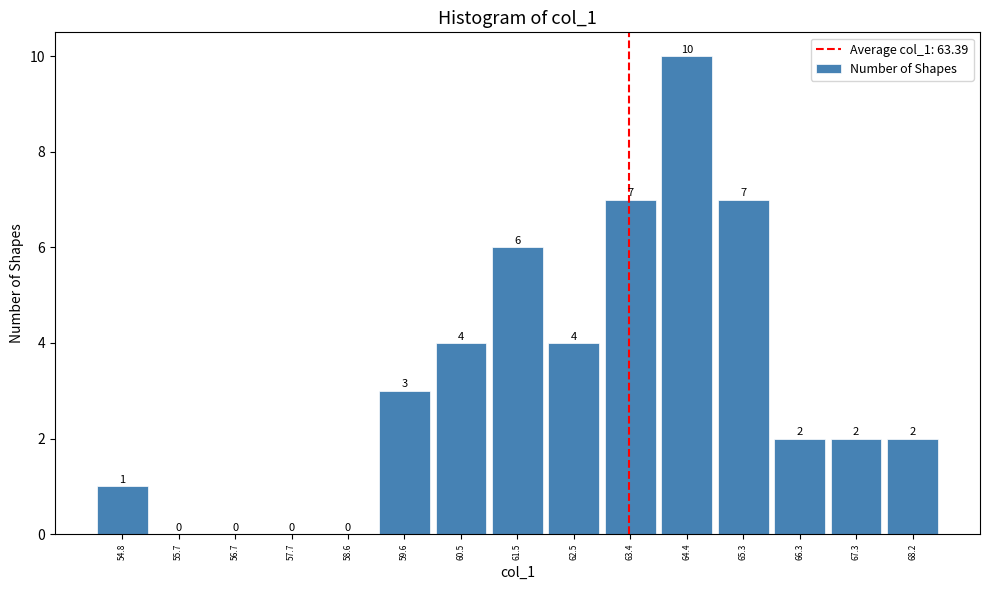

Reading left to right, transcribe this chart: for each bar, give the range it covers on the x-axis and its height. The bar edges are not printed on the chart, so give them approximately, as read against the axis.

54.30 to 55.26: 1
55.26 to 56.22: 0
56.22 to 57.18: 0
57.18 to 58.14: 0
58.14 to 59.10: 0
59.10 to 60.06: 3
60.06 to 61.02: 4
61.02 to 61.98: 6
61.98 to 62.94: 4
62.94 to 63.90: 7
63.90 to 64.86: 10
64.86 to 65.82: 7
65.82 to 66.78: 2
66.78 to 67.74: 2
67.74 to 68.70: 2